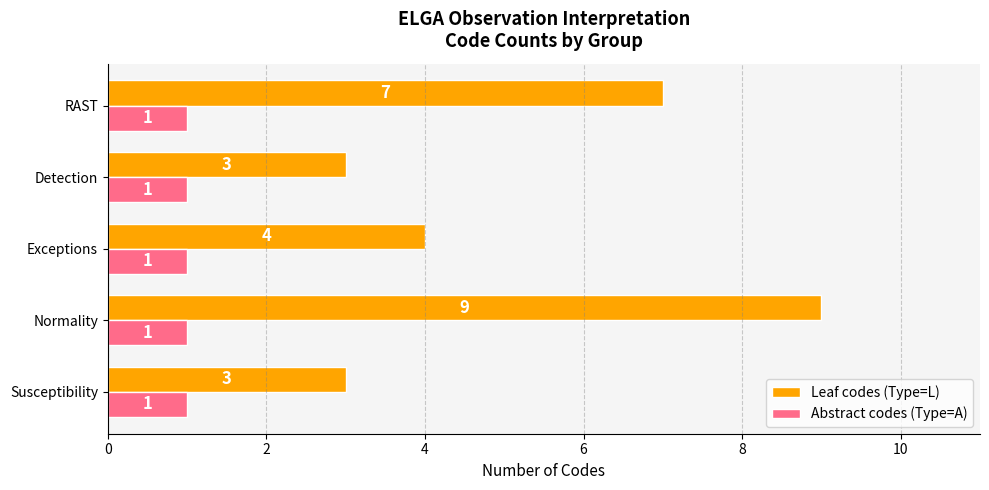

What is the difference between the maximum and minimum values in the Leaf codes (Type=L) series?

6